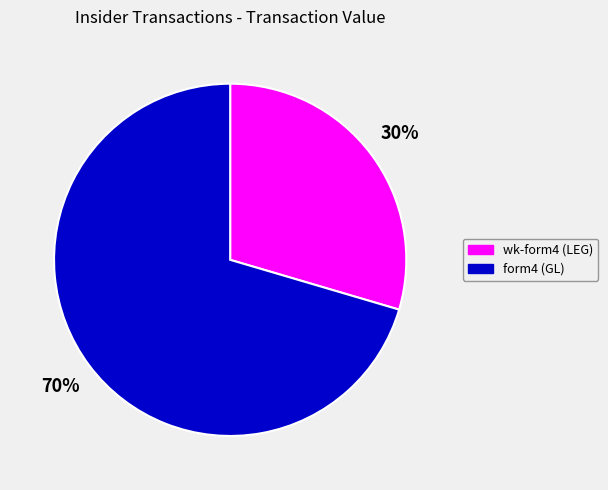

Which has a higher value, form4 (GL) or wk-form4 (LEG)?

form4 (GL)